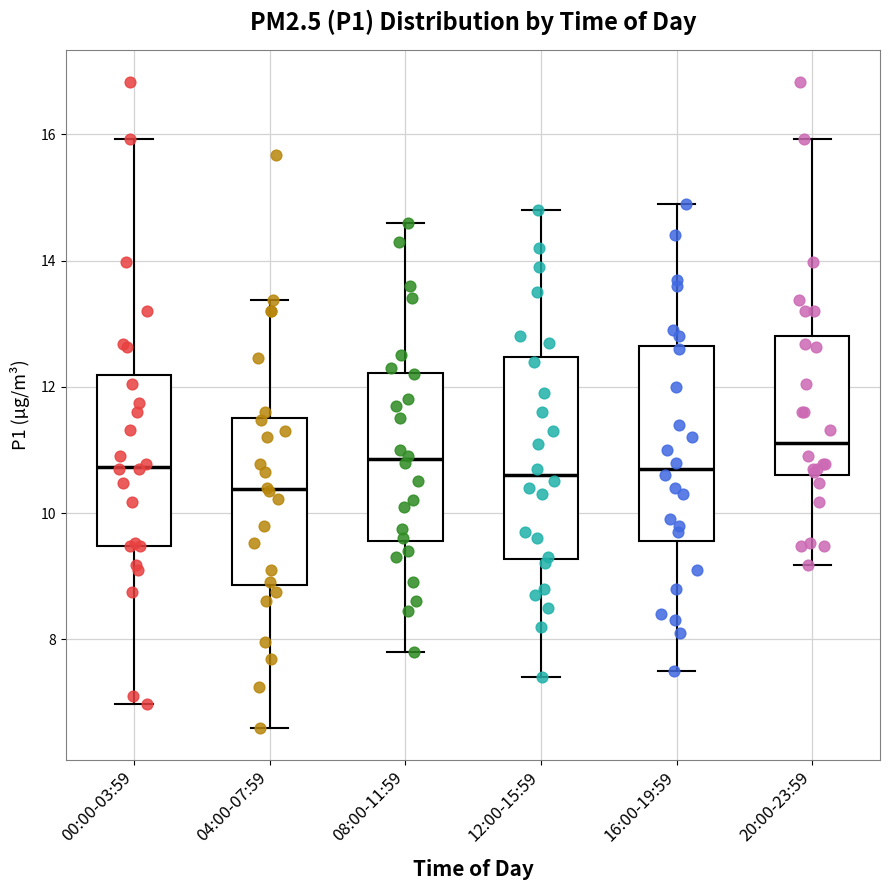

Reading left to right, transcribe this box plot: for each box, give where its median line is, the range the box spans, and where its two whiskers end, as read against the y-axis. The values are not printed on the chart, so give them approximately, as read against the axis.

00:00-03:59: median 10.8, box 9.4 to 12.2, whiskers 7.0 to 16.0
04:00-07:59: median 10.4, box 8.8 to 11.6, whiskers 6.6 to 13.4
08:00-11:59: median 10.8, box 9.6 to 12.2, whiskers 7.8 to 14.6
12:00-15:59: median 10.6, box 9.2 to 12.4, whiskers 7.4 to 14.8
16:00-19:59: median 10.8, box 9.6 to 12.6, whiskers 7.6 to 15.0
20:00-23:59: median 11.2, box 10.6 to 12.8, whiskers 9.2 to 16.0